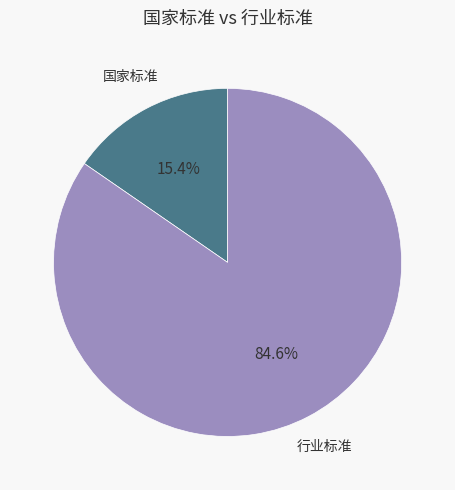

Is 行业标准 the majority of the pie?

Yes